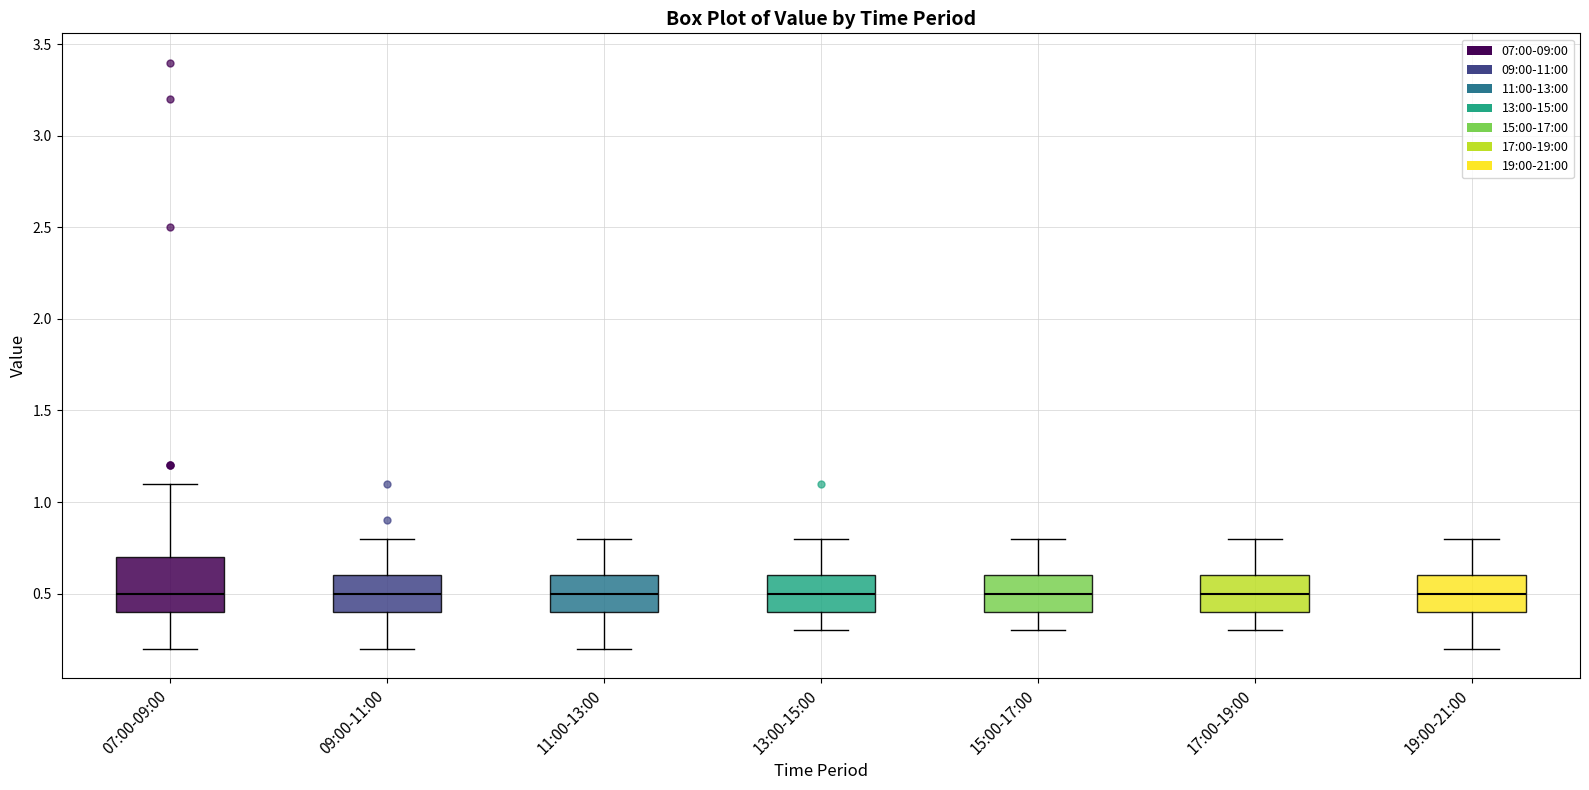

Reading left to right, transcribe this box plot: for each box, give where its median line is, the range the box spans, and where its two whiskers end, as read against the y-axis. The values are not printed on the chart, so give them approximately, as read against the axis.

07:00-09:00: median 0.5, box 0.4 to 0.7, whiskers 0.2 to 1.1
09:00-11:00: median 0.5, box 0.4 to 0.6, whiskers 0.2 to 0.8
11:00-13:00: median 0.5, box 0.4 to 0.6, whiskers 0.2 to 0.8
13:00-15:00: median 0.5, box 0.4 to 0.6, whiskers 0.3 to 0.8
15:00-17:00: median 0.5, box 0.4 to 0.6, whiskers 0.3 to 0.8
17:00-19:00: median 0.5, box 0.4 to 0.6, whiskers 0.3 to 0.8
19:00-21:00: median 0.5, box 0.4 to 0.6, whiskers 0.2 to 0.8